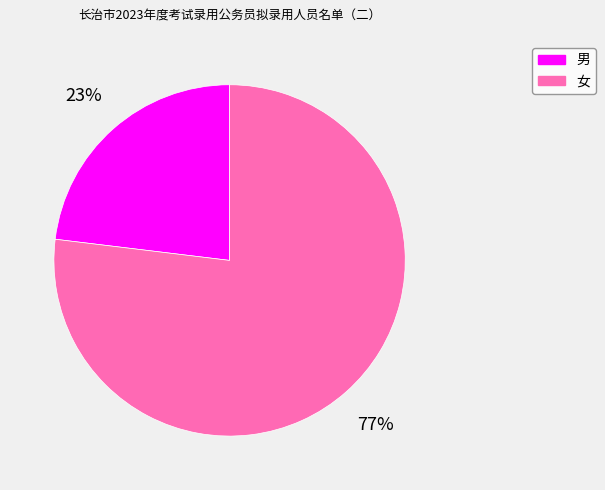

Is the sum of 女 and 男 greater than half?

Yes